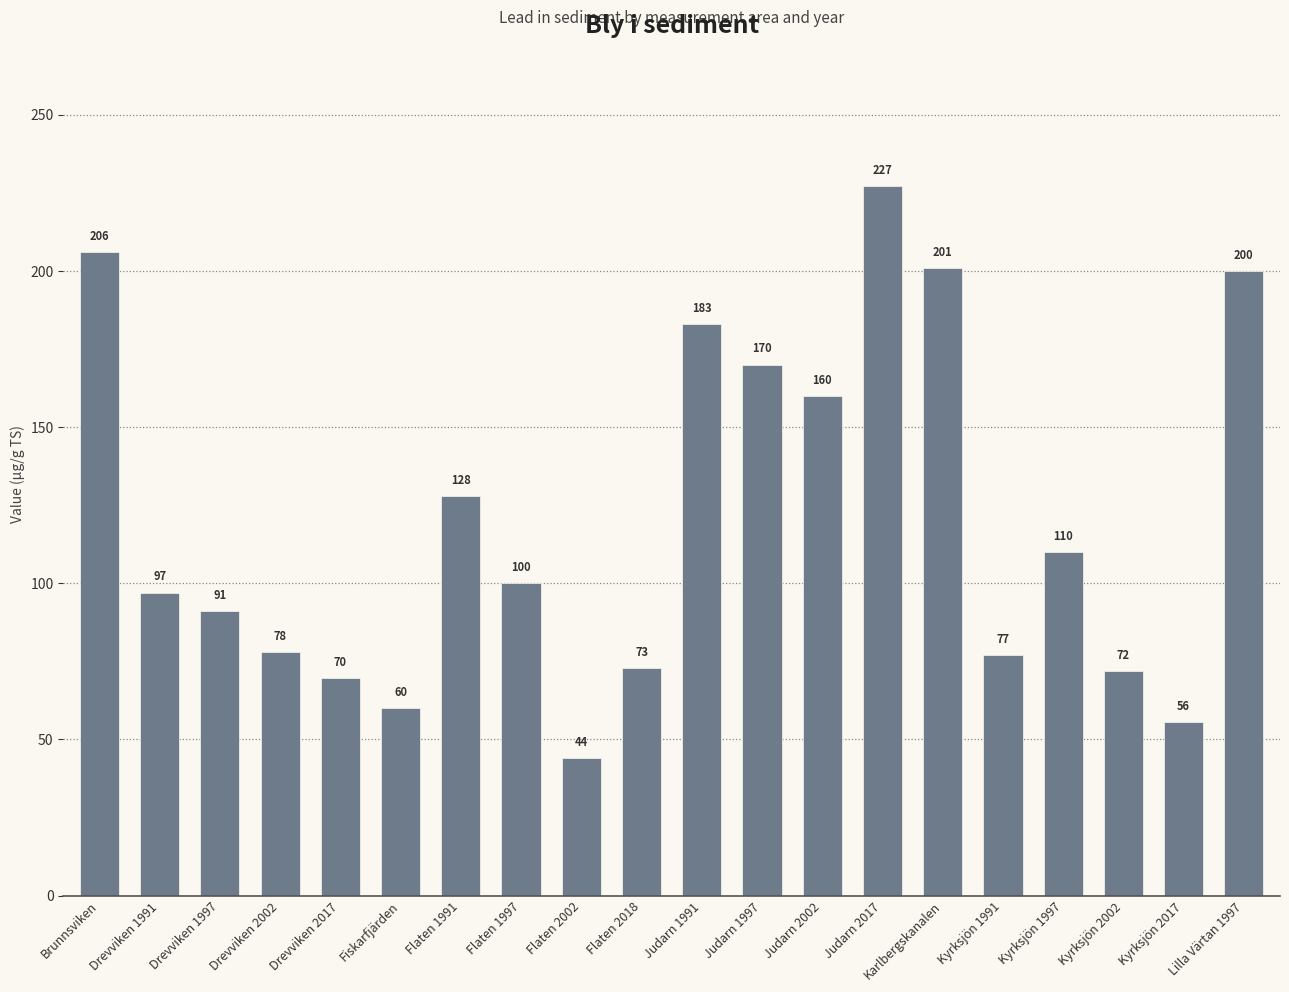

What is the sum of all values?

2402.0